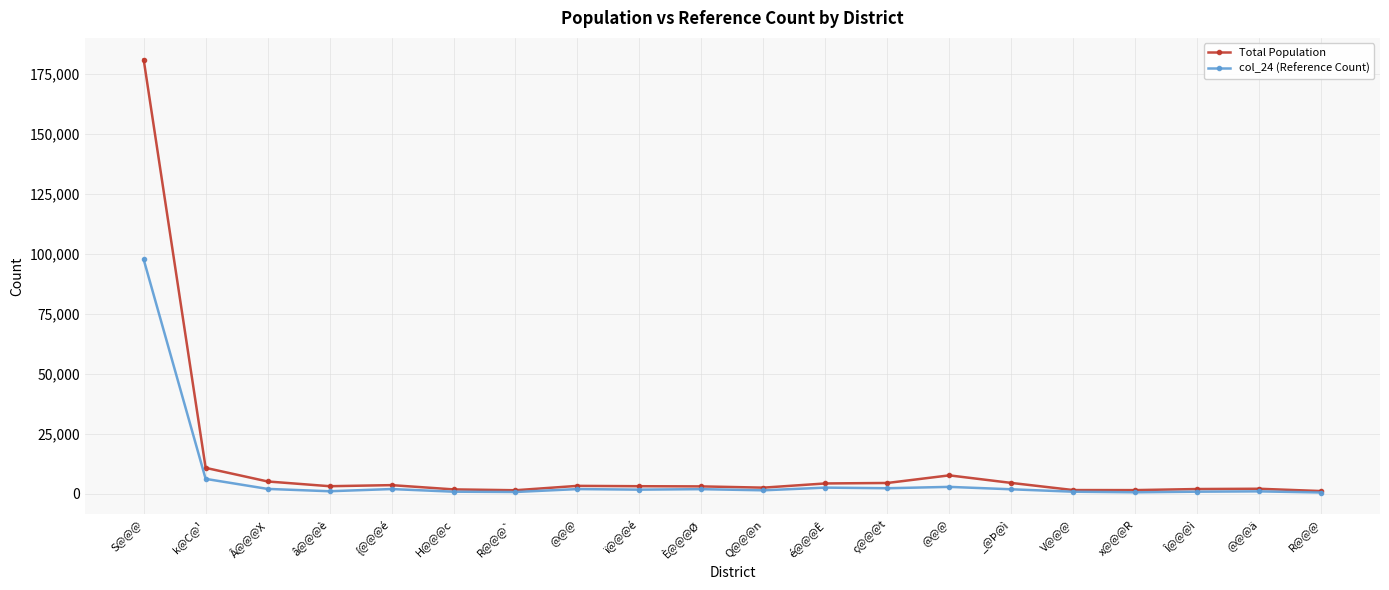

How many data points in Total Population are less than 3213?

10